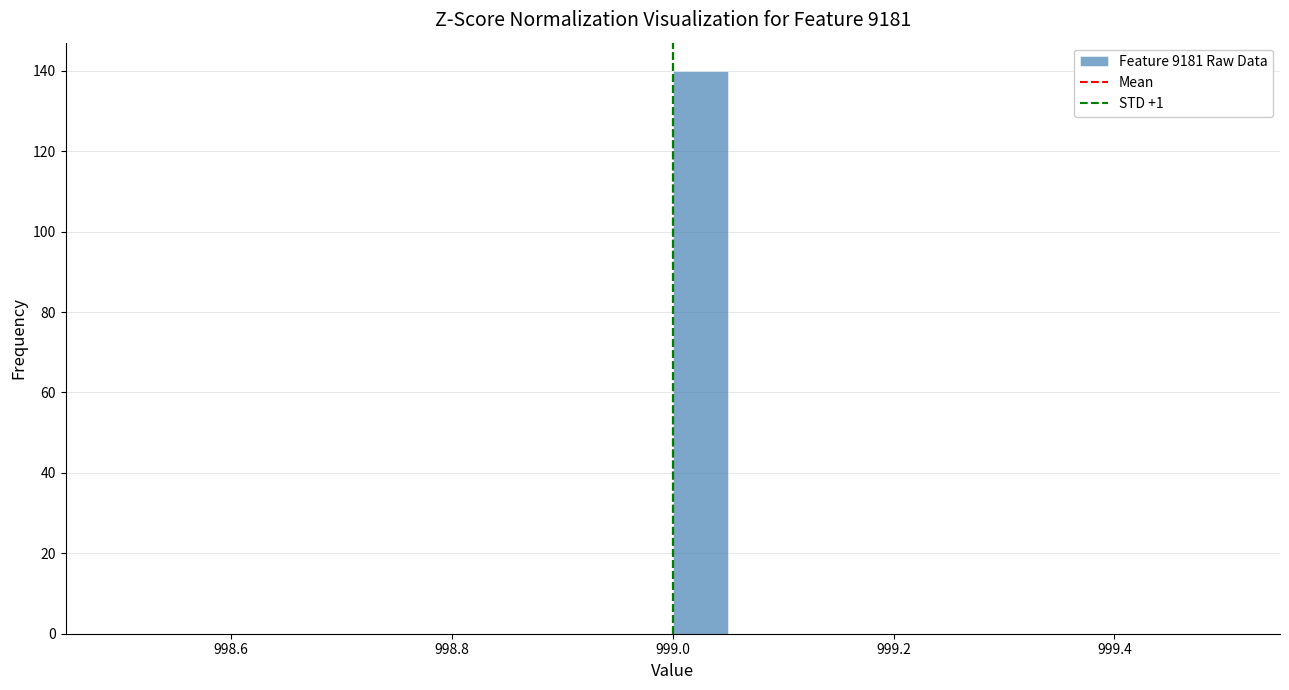

Read against the x-axis, roughly where is the centre of the tallest bar?

999.02